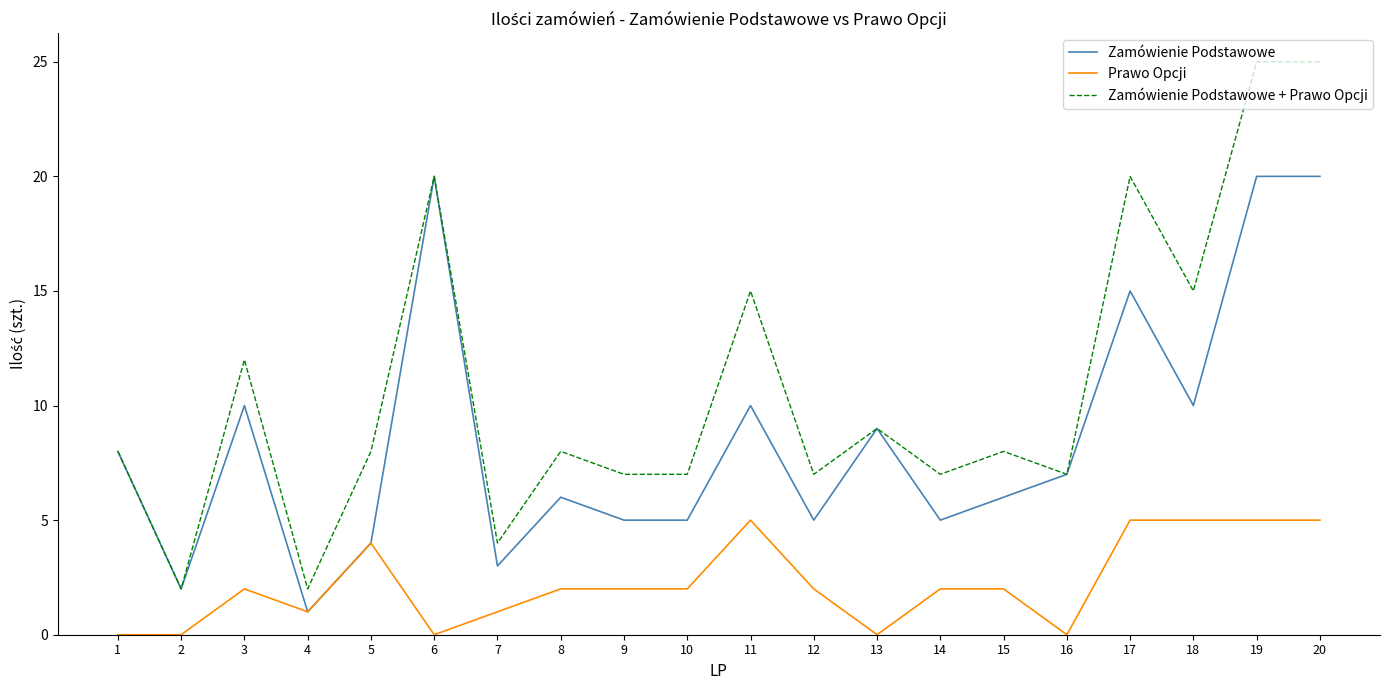

Reading left to right, extract all data points from this chart.

Zamówienie Podstawowe: 1=8	2=2	3=10	4=1	5=4	6=20	7=3	8=6	9=5	10=5	11=10	12=5	13=9	14=5	15=6	16=7	17=15	18=10	19=20	20=20
Prawo Opcji: 1=0	2=0	3=2	4=1	5=4	6=0	7=1	8=2	9=2	10=2	11=5	12=2	13=0	14=2	15=2	16=0	17=5	18=5	19=5	20=5
Zamówienie Podstawowe + Prawo Opcji: 1=8	2=2	3=12	4=2	5=8	6=20	7=4	8=8	9=7	10=7	11=15	12=7	13=9	14=7	15=8	16=7	17=20	18=15	19=25	20=25